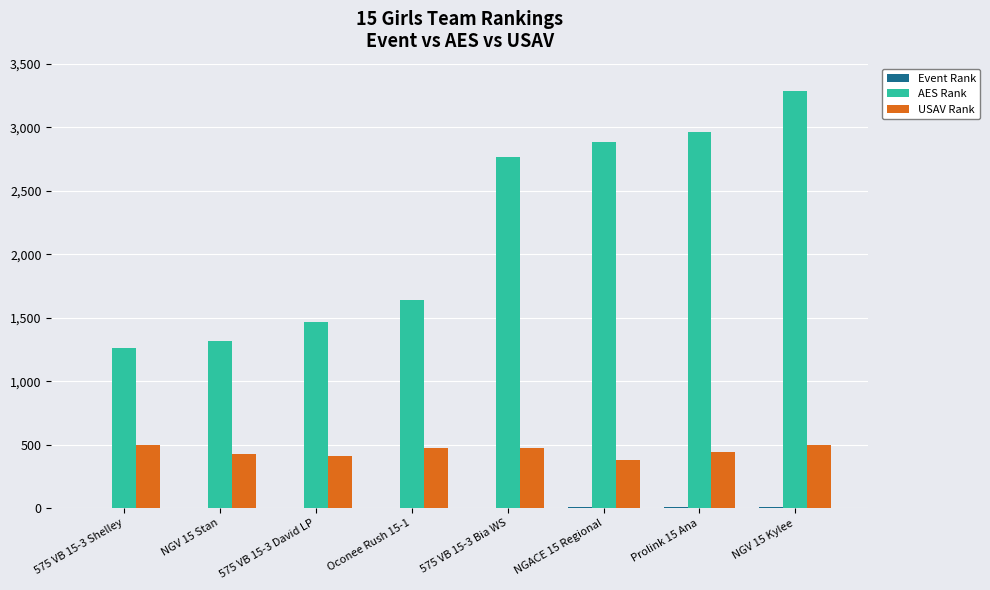

How many groups of bars are there?

8